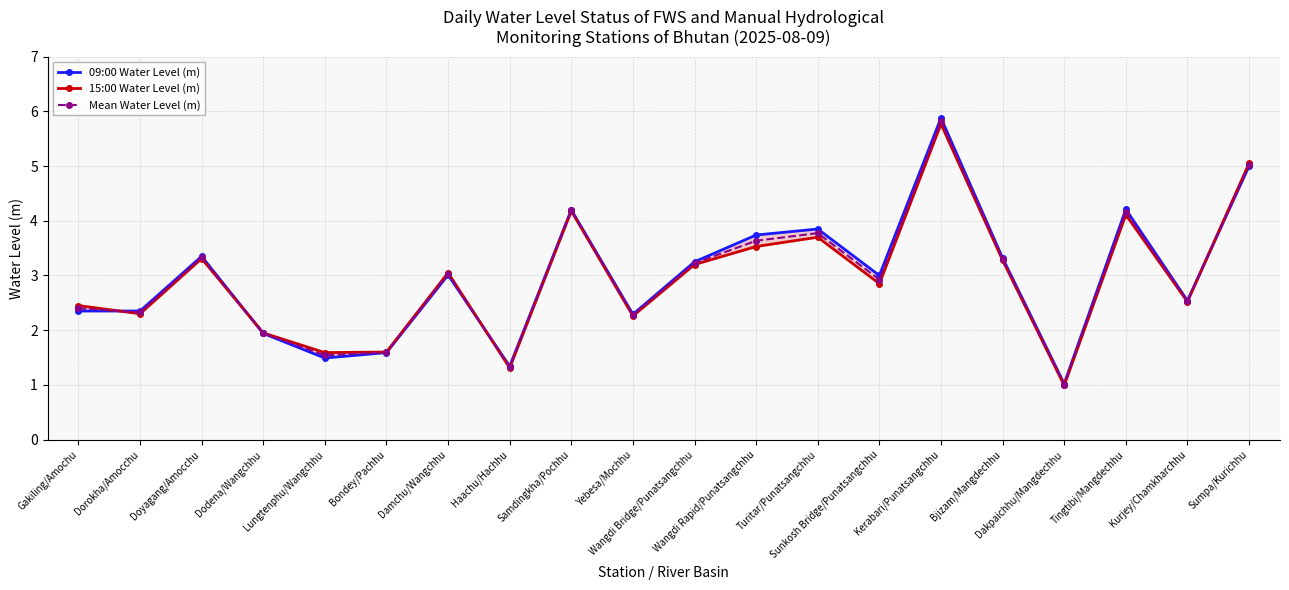

What is the average value of the 15:00 Water Level (m) series?

3.0